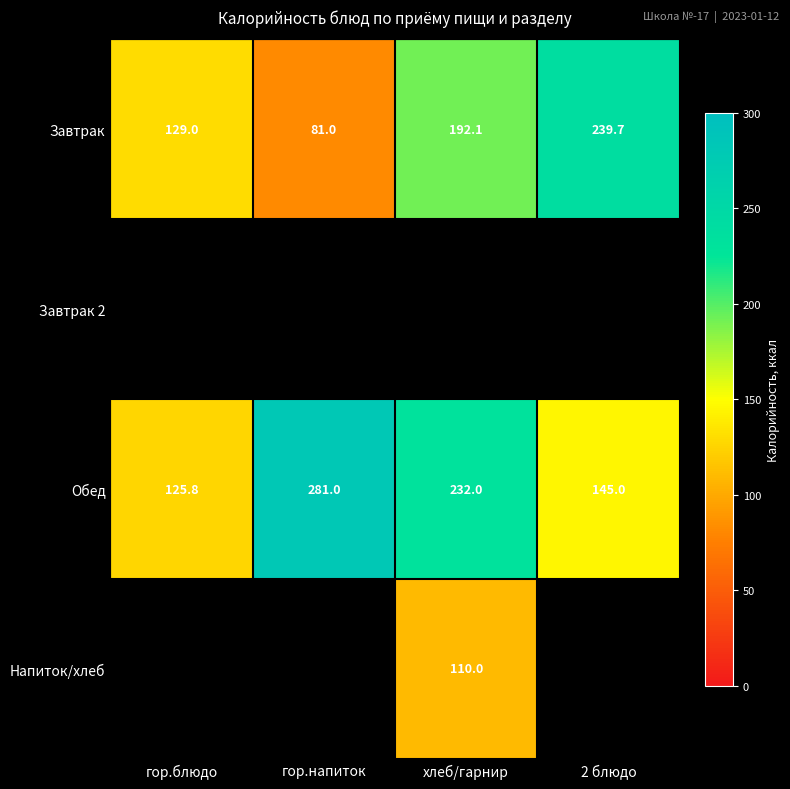

Rank the categories by Завтрак value from lowest to highest.

гор.напиток, гор.блюдо, хлеб/гарнир, 2 блюдо